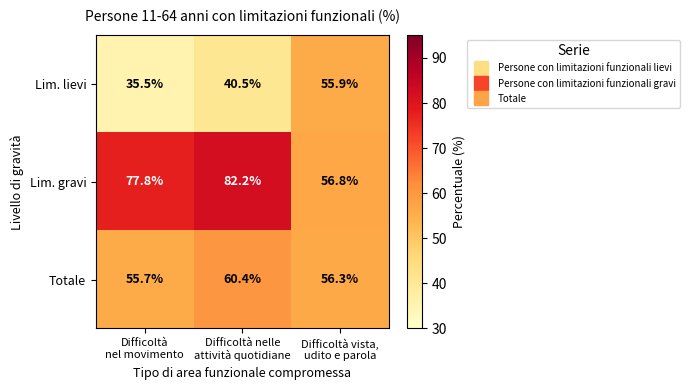

What is the lowest value of the Lim. lievi series?

35.5